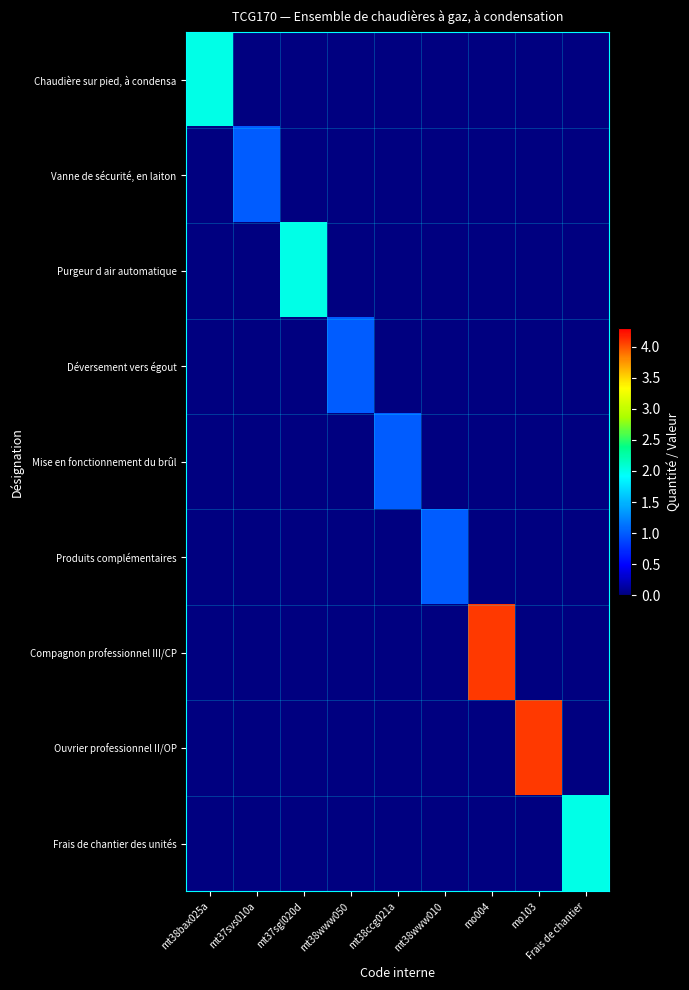

Which series has the largest total across all categories?

Compagnon professionnel III/CP